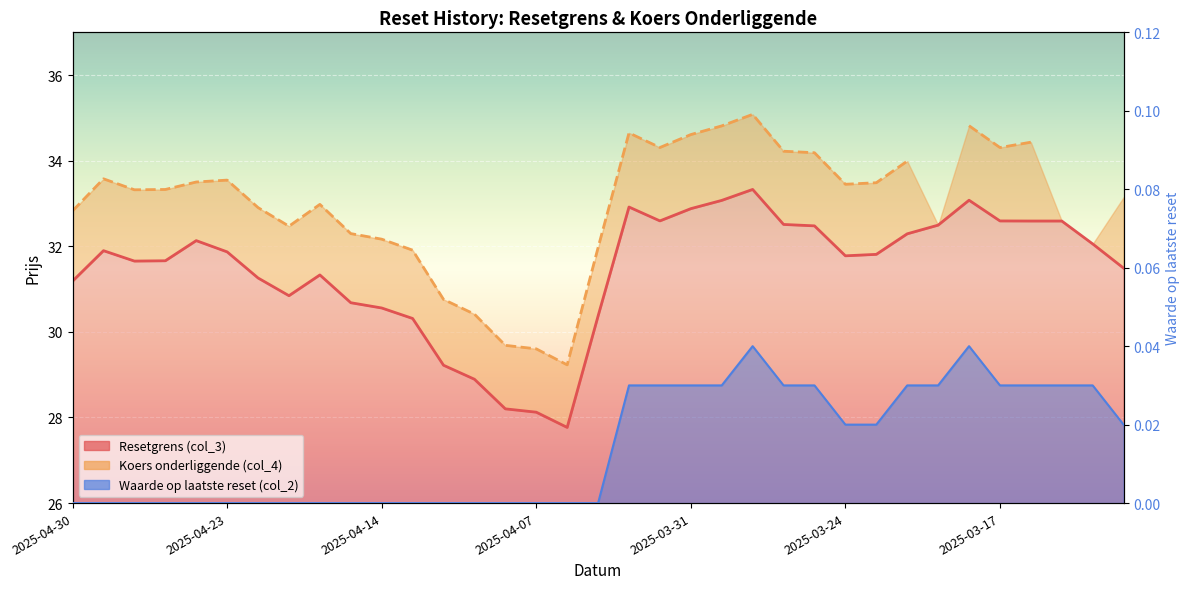

List the labels in order of Waarde op laatste reset (col_2) value, largest first.

2025-03-27, 2025-03-18, 2025-04-02, 2025-04-01, 2025-03-31, 2025-03-28, 2025-03-26, 2025-03-25, 2025-03-20, 2025-03-19, 2025-03-17, 2025-03-14, 2025-03-13, 2025-03-12, 2025-03-24, 2025-03-21, 2025-03-11, 2025-04-30, 2025-04-29, 2025-04-28, 2025-04-25, 2025-04-24, 2025-04-23, 2025-04-22, 2025-04-17, 2025-04-16, 2025-04-15, 2025-04-14, 2025-04-11, 2025-04-10, 2025-04-09, 2025-04-08, 2025-04-07, 2025-04-04, 2025-04-03